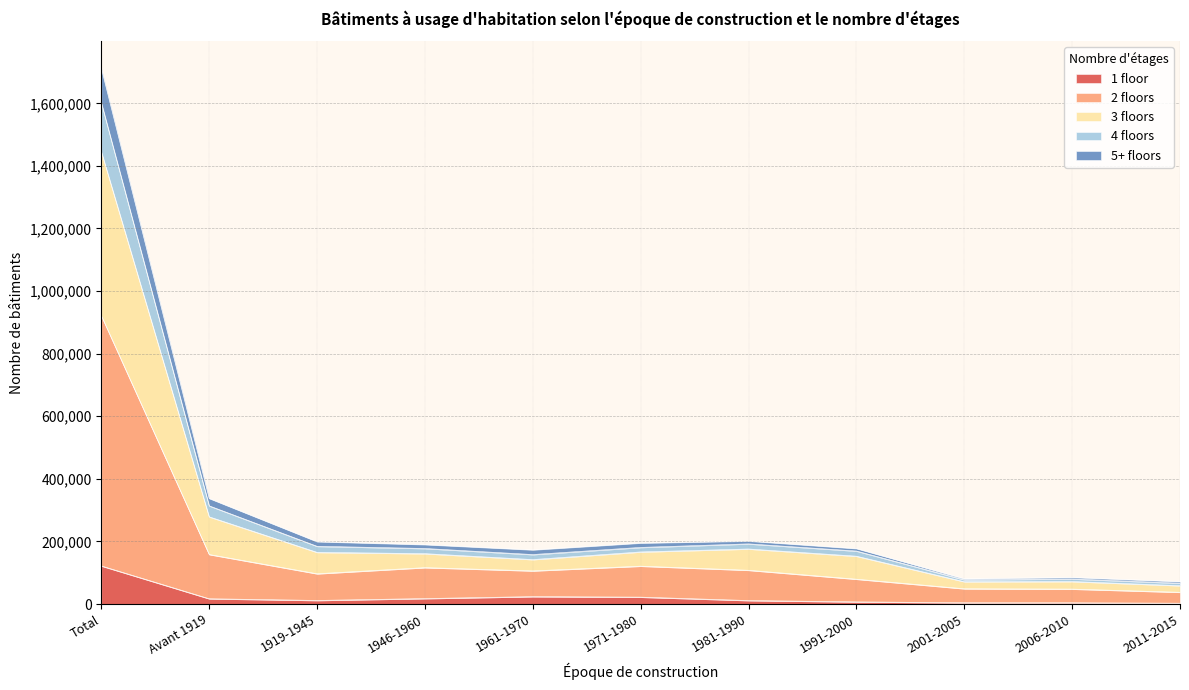

At which category is the sum across all series the highest?

Total